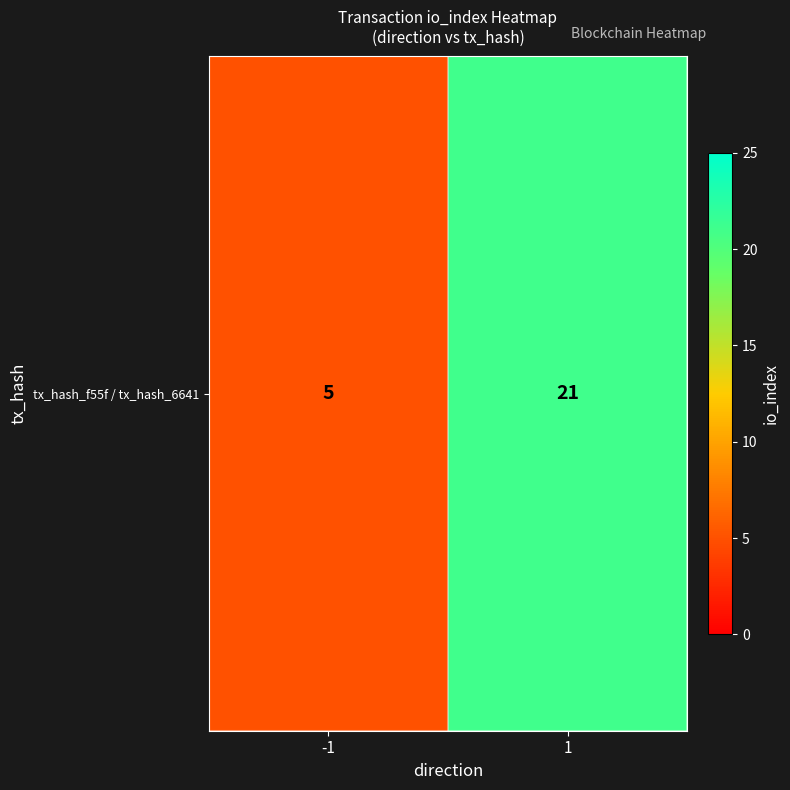

At which category does the chart reach its minimum across all series?

-1